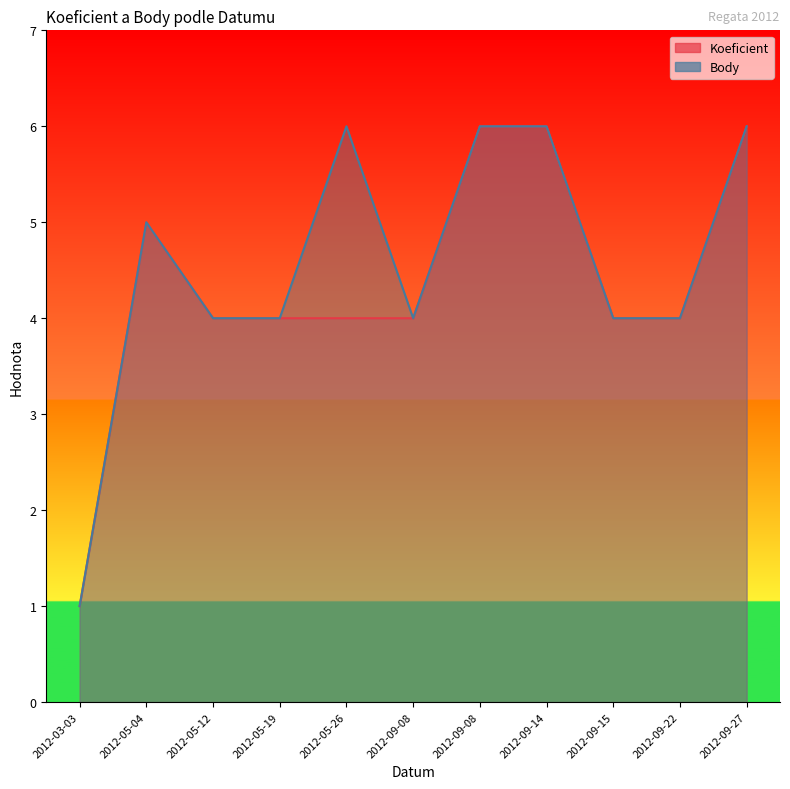

What is the difference between the second highest and second lowest values in the Body series?

2